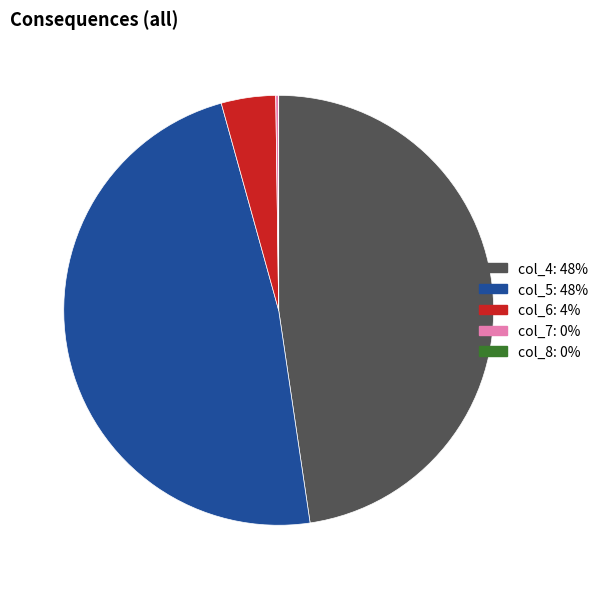

Is there a majority slice in this chart?

No